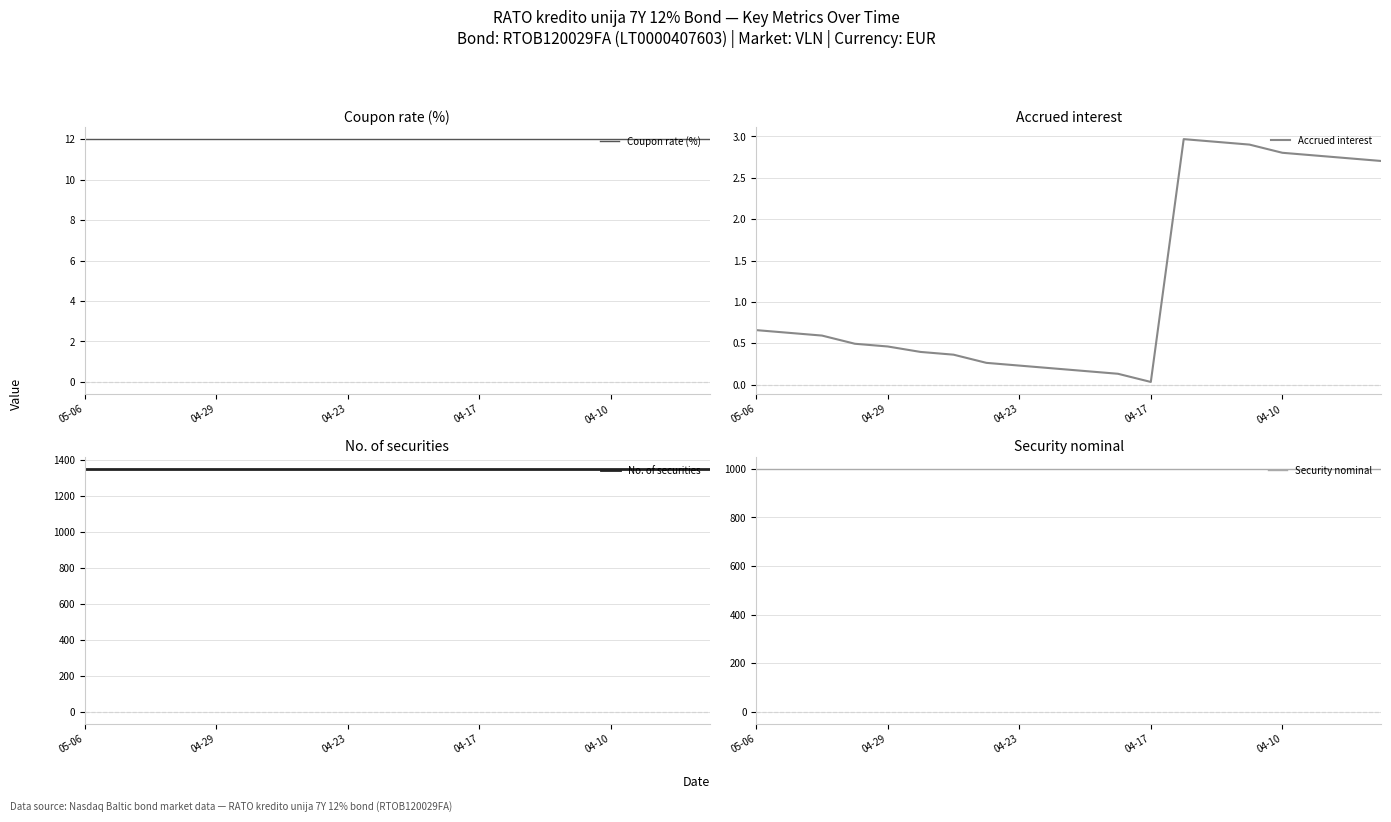

True or false: Security nominal has more than 2 points higher than both neighbors.

False